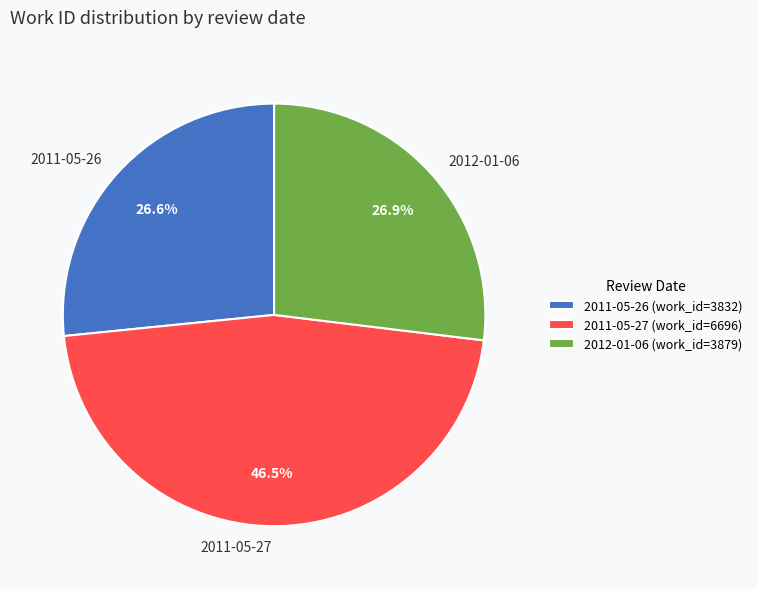

What percentage is NOT represented by 2012-01-06?

73.1%